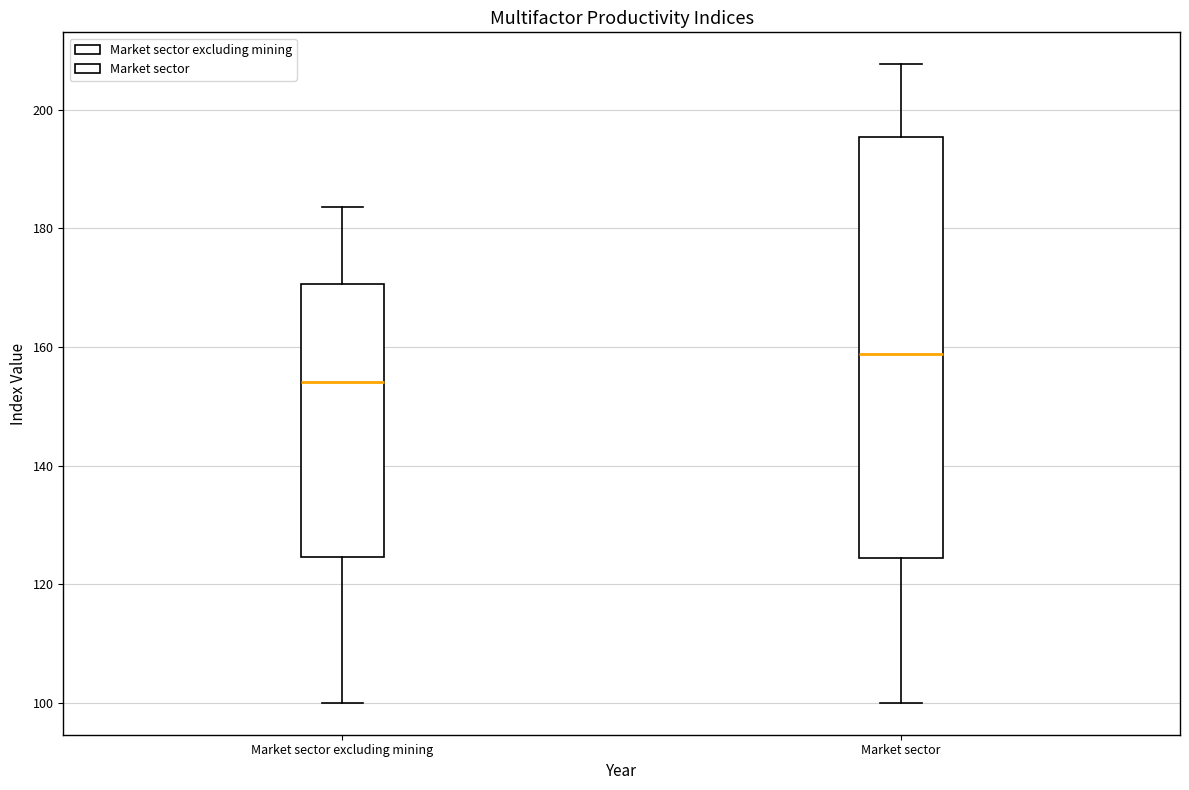

Which box is the tallest, from its lower edge to its upper edge?

Market sector